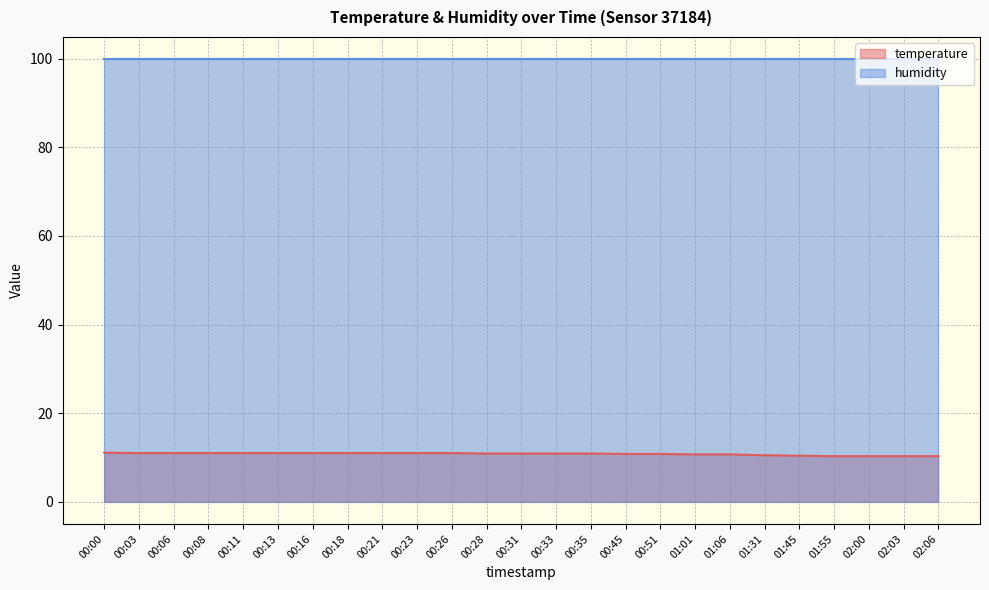

List the labels in order of value, largest first.

00:00, 00:03, 00:06, 00:08, 00:11, 00:13, 00:16, 00:18, 00:21, 00:23, 00:26, 00:28, 00:31, 00:33, 00:35, 00:45, 00:51, 01:01, 01:06, 01:31, 01:45, 01:55, 02:00, 02:03, 02:06